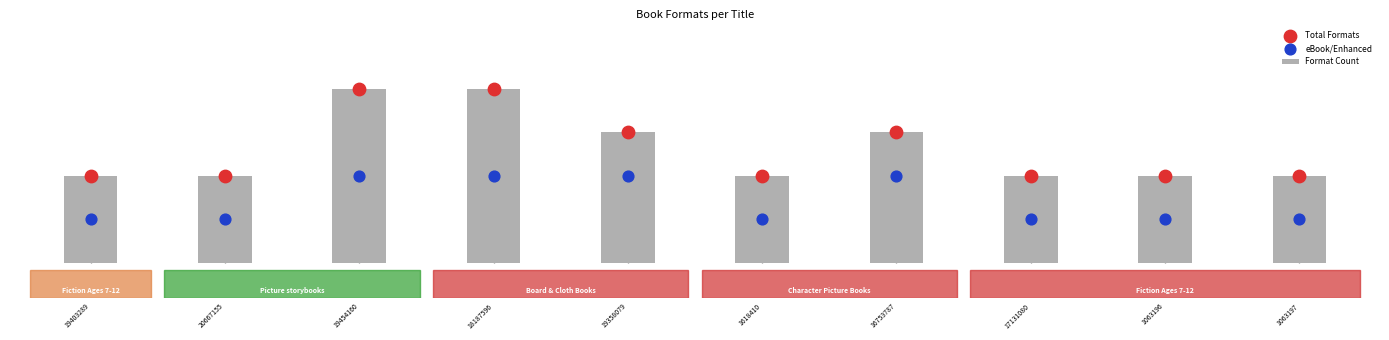

Which series has the largest total across all categories?

Total Formats